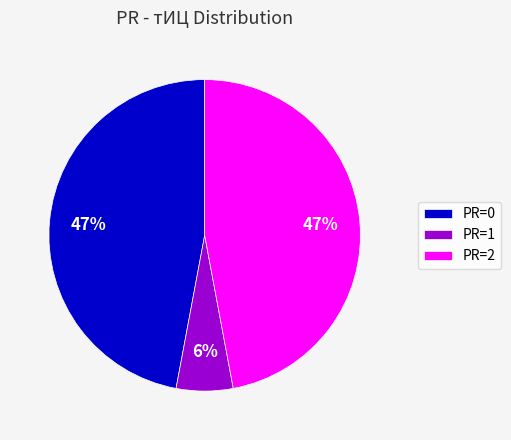

To the nearest percent, what portion does PR=1 represent?

6%